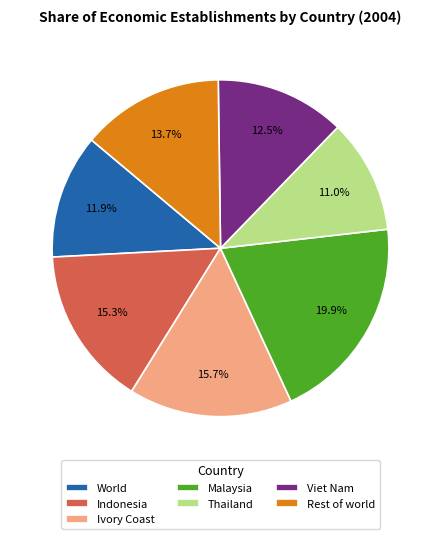

Approximately how many times larger is the value at World compared to Ivory Coast?

0.8